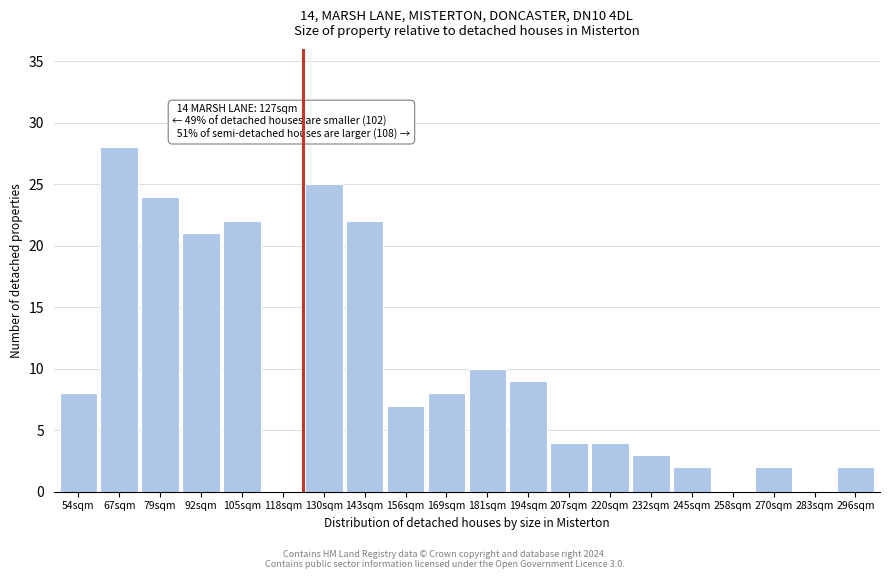

Reading left to right, extract all data points from this chart.

54sqm=8	67sqm=28	79sqm=24	92sqm=21	105sqm=22	118sqm=0	130sqm=25	143sqm=22	156sqm=7	169sqm=8	181sqm=10	194sqm=9	207sqm=4	220sqm=4	232sqm=3	245sqm=2	258sqm=0	270sqm=2	283sqm=0	296sqm=2